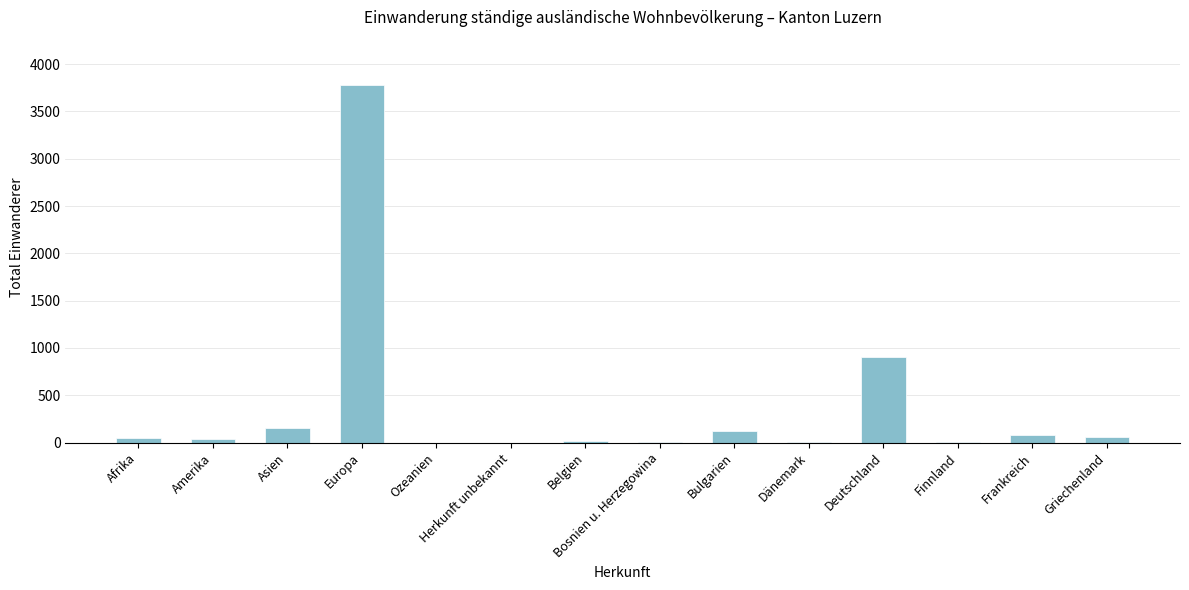

What is the greatest value displayed?

3779